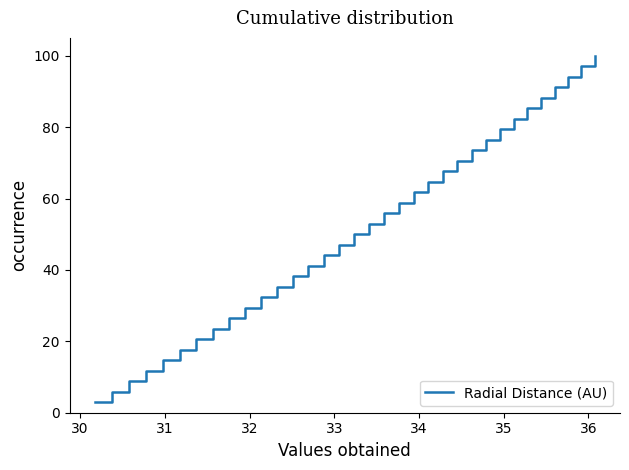

What is the difference between the maximum and minimum values?

97.1